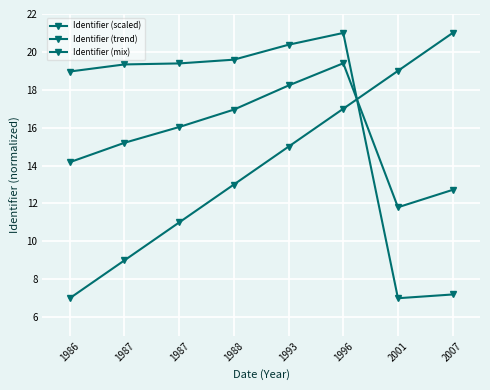

Where does the Identifier (mix) series first go above 16?

1987